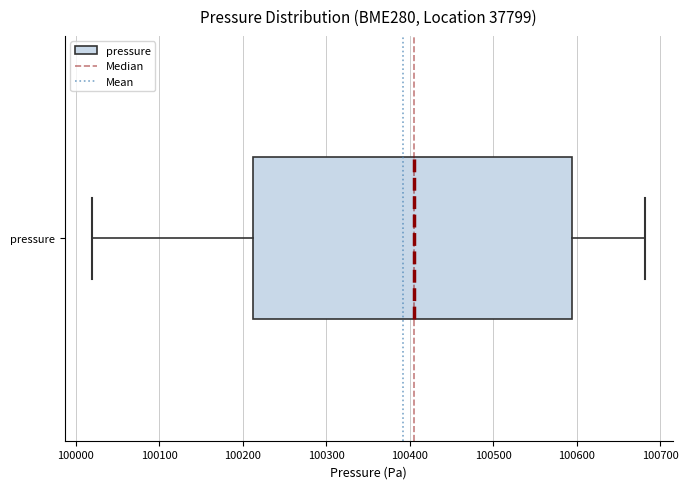

Read this box plot against the x-axis: the position of the median line, the range covered by the box, and the ends of both whiskers. The values are not printed on the chart, so give them approximately, as read against the axis.

median 100410, box 100210 to 100590, whiskers 100020 to 100680